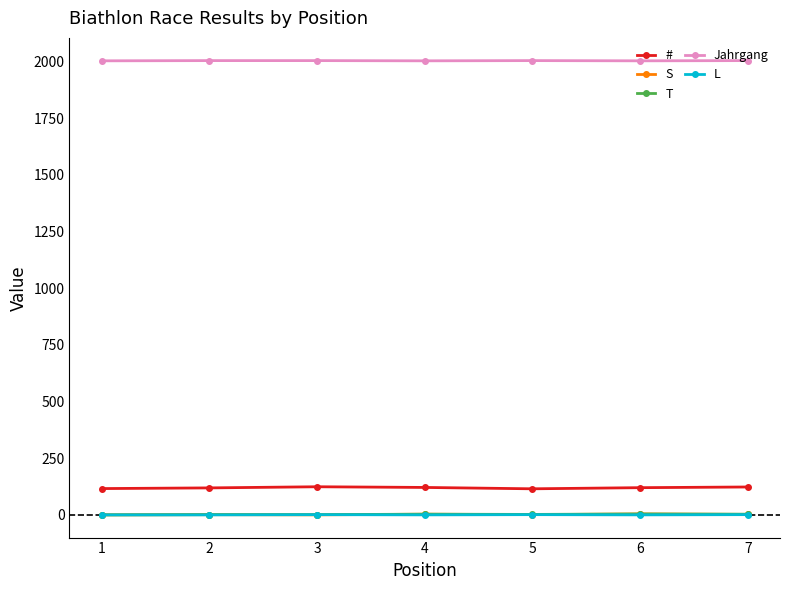

True or false: L has more than 0 interior local peaks.

True